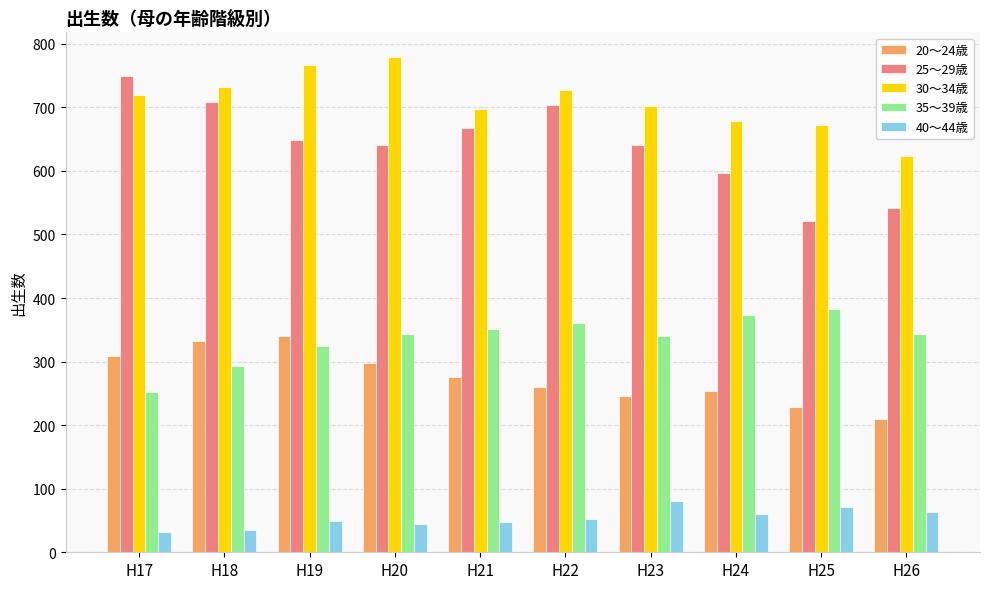

The value of 25～29歳 at H22 is 703. True or false?

True